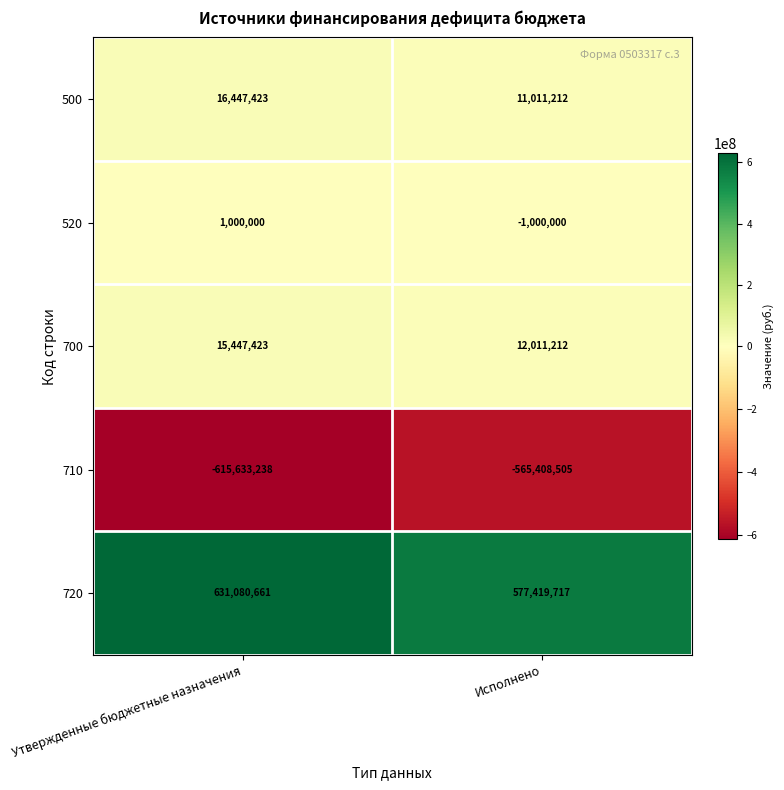

Reading left to right, list all the values displayed in this chart.

500: 16447423	11011212
520: 1000000	-1000000
700: 15447423	12011212
710: -615633238	-565408505
720: 631080661	577419717